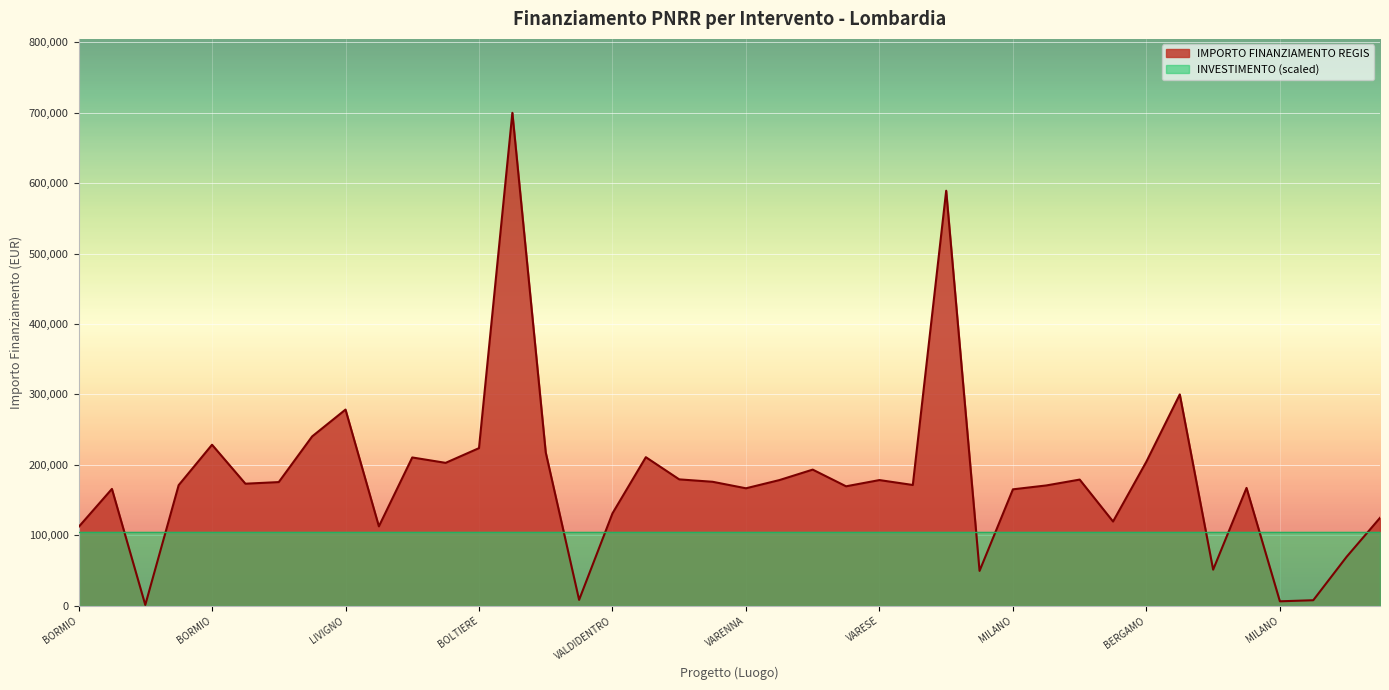

Which category has the lowest value across all series?

VILMINORE DI SCALVE